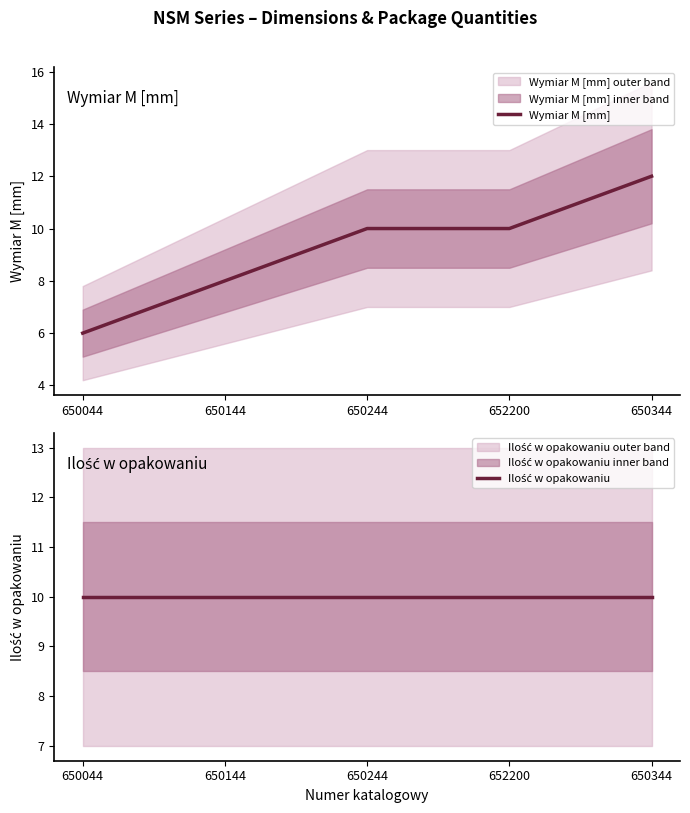

Where is Wymiar M [mm] nearest to the value 9?

650144